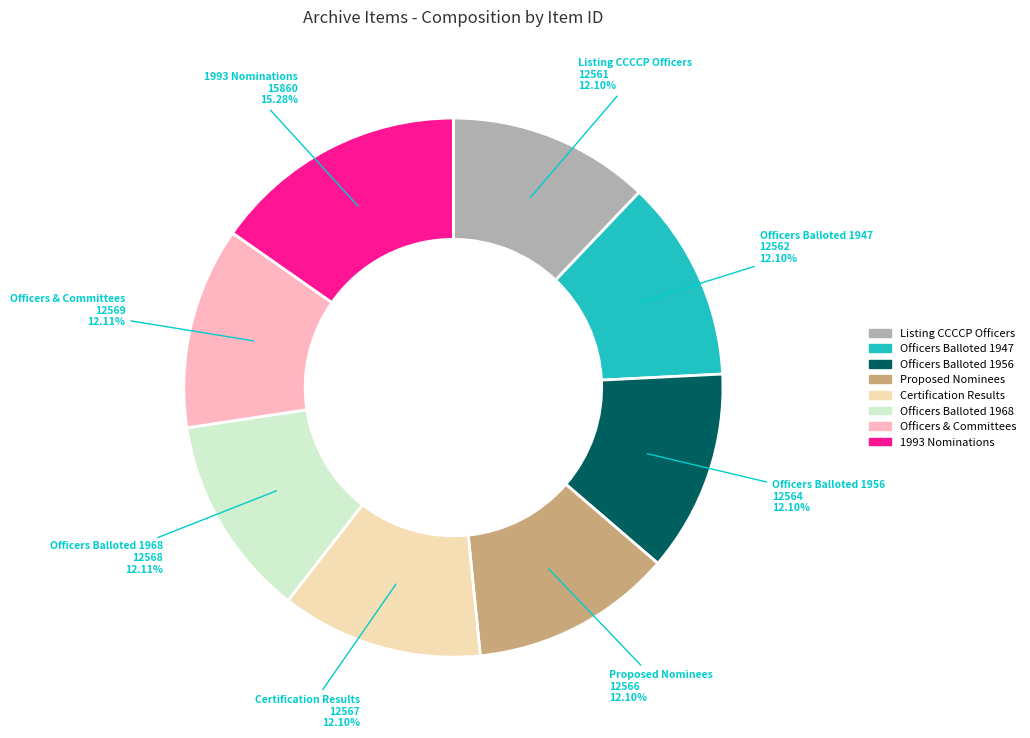

Does any single category account for the majority?

No